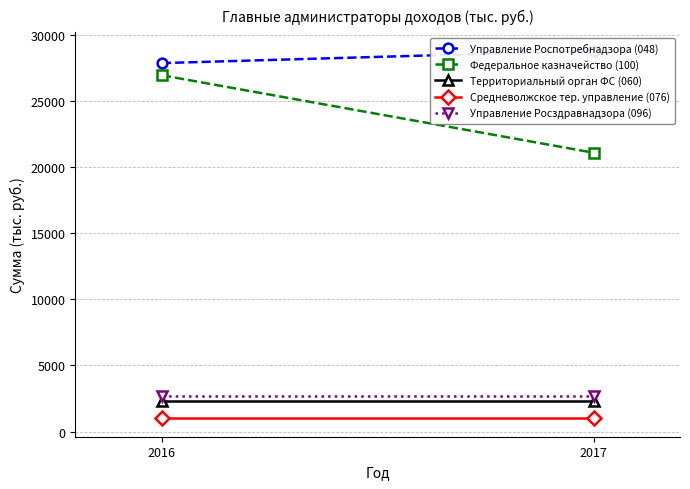

At how many categories does at least one series exceed 26837?

2